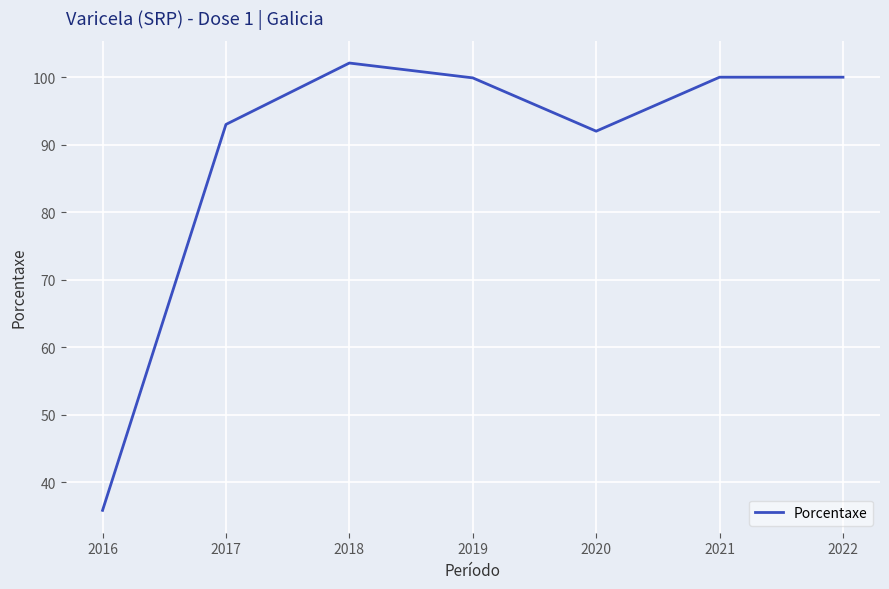

At which label is the value closest to 68?

2020